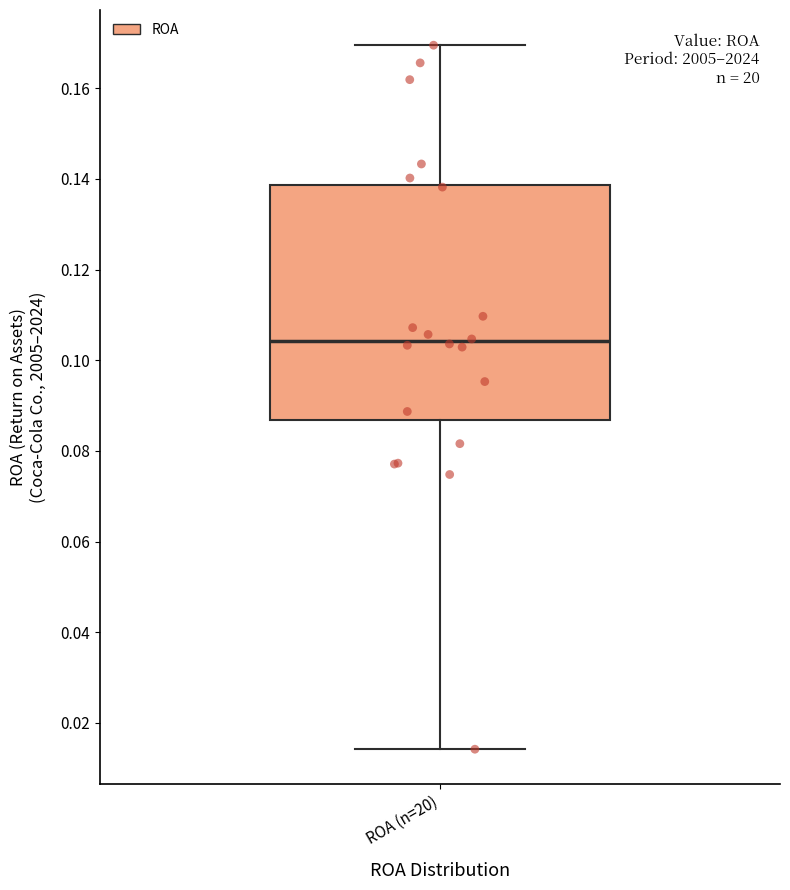

Where is the upper edge of the box for ROA (n=20) on the y-axis? The values are not printed on the chart, so give them approximately, as read against the axis.

0.138